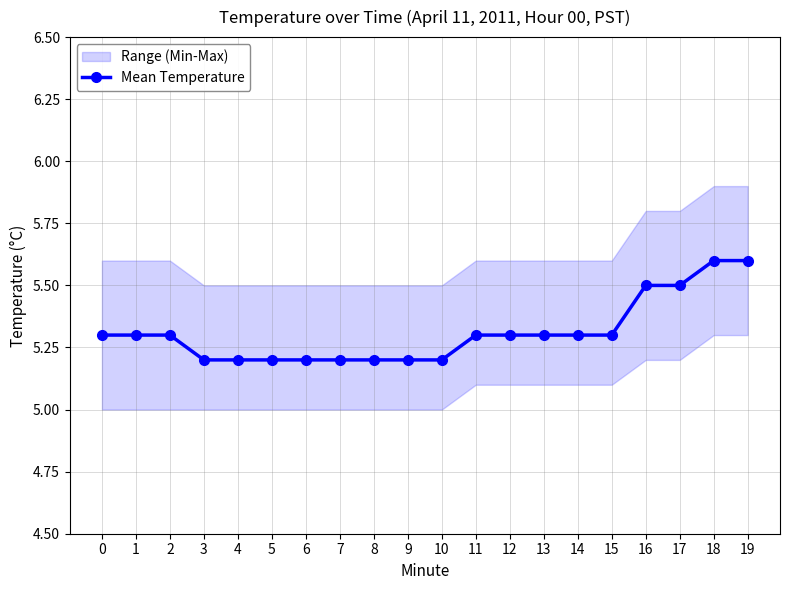

How many data points does each series have?

20